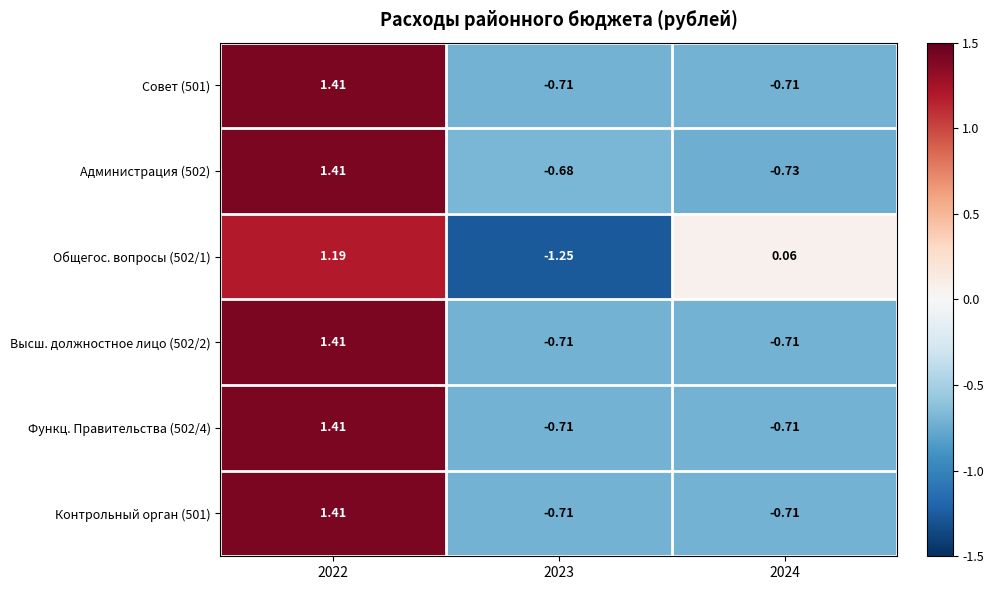

How many series are shown in this chart?

6